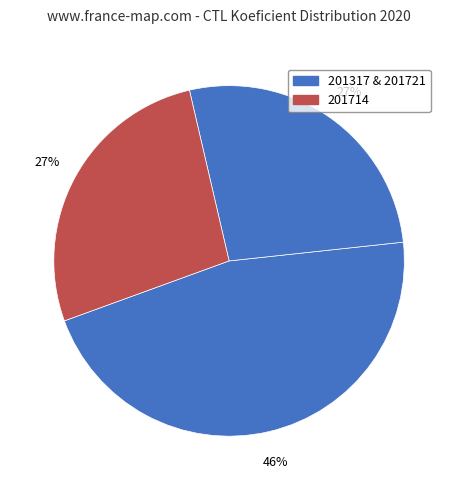

Count the number of slices in the pie.

3